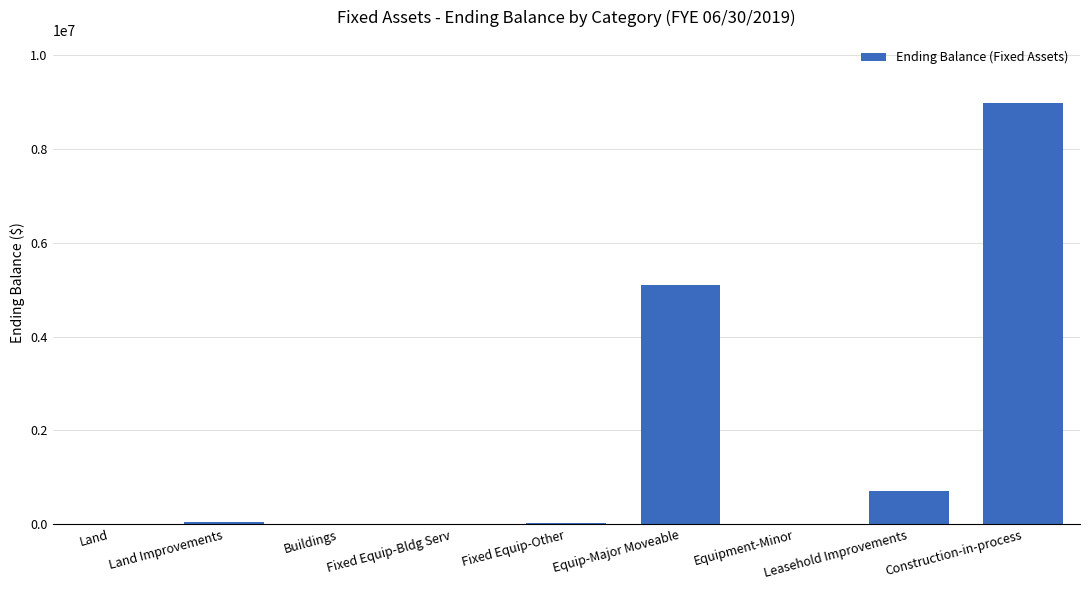

What is the change in value from Equip-Major Moveable to Construction-in-process?

+3879350.3